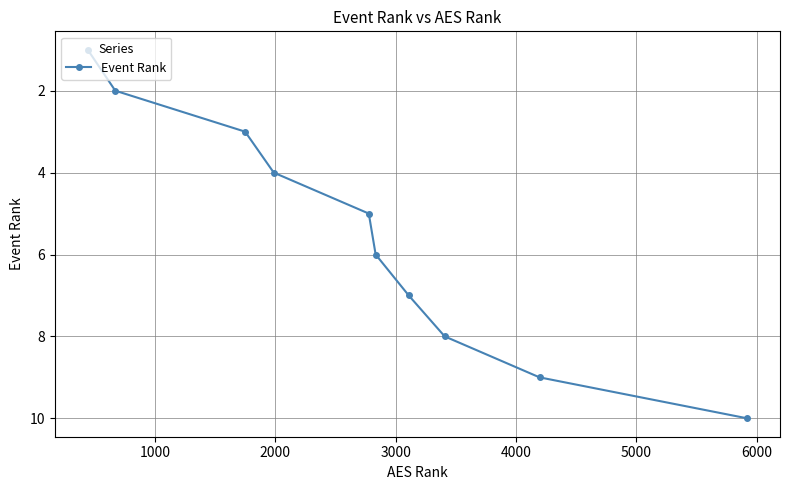

How many categories are shown in the chart?

10